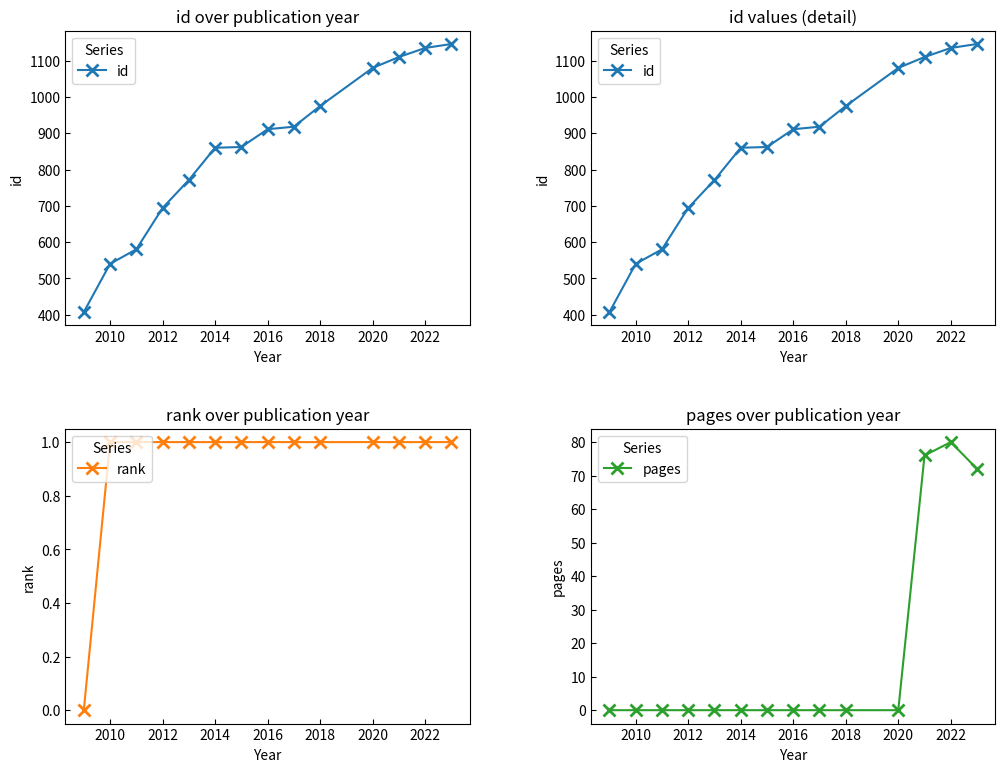

The pages series shows -38 at 2012. True or false?

False